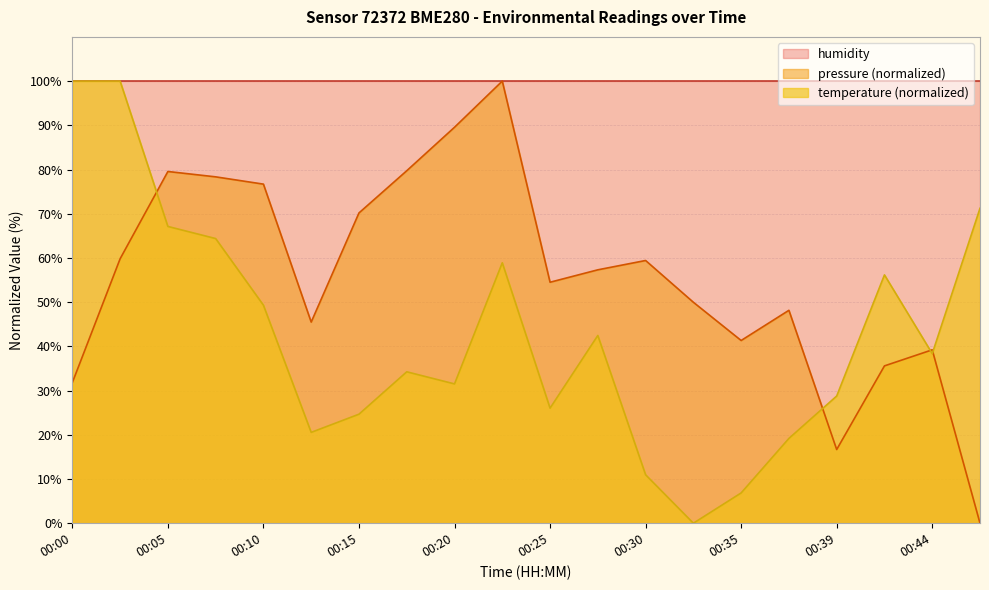

What is the spread (max minus min) of values at 00:30?

89.0